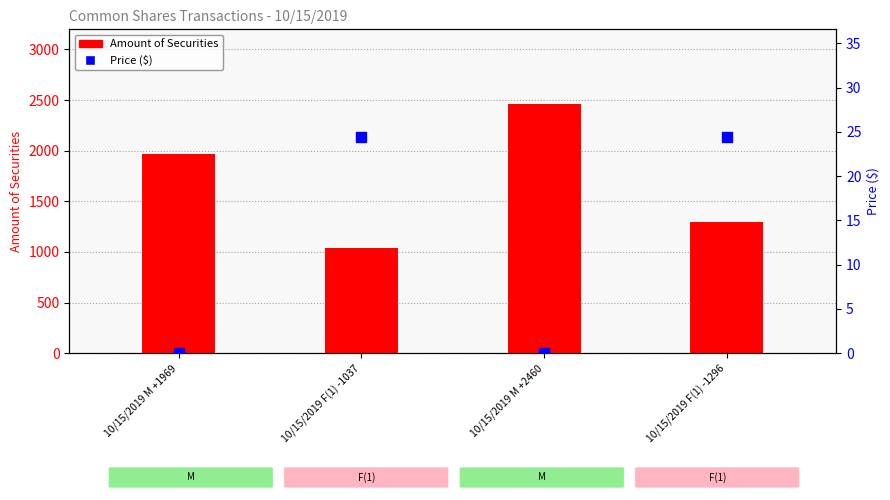

What are all the series names shown in the legend?

Amount of Securities, Price ($)